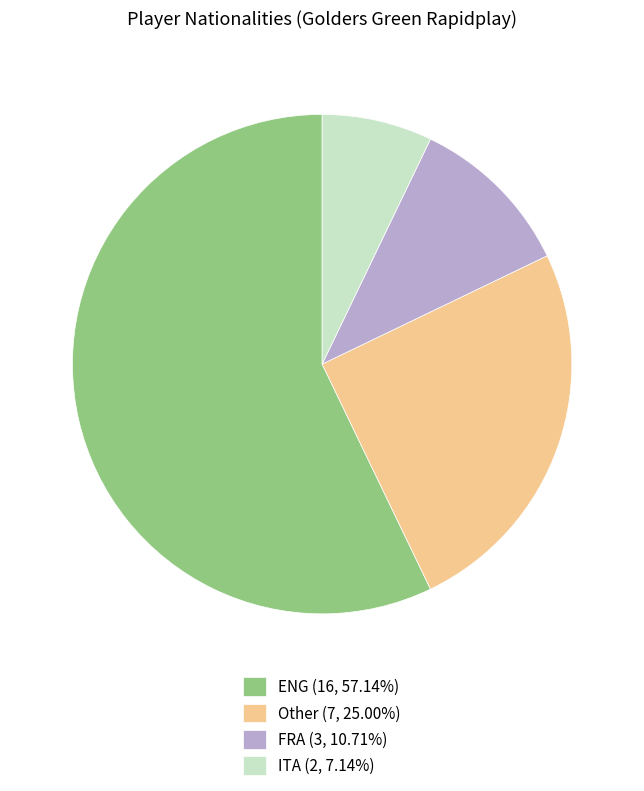

Combined, do ENG (16, 57.14%) and Other (7, 25.00%) account for over 50%?

Yes